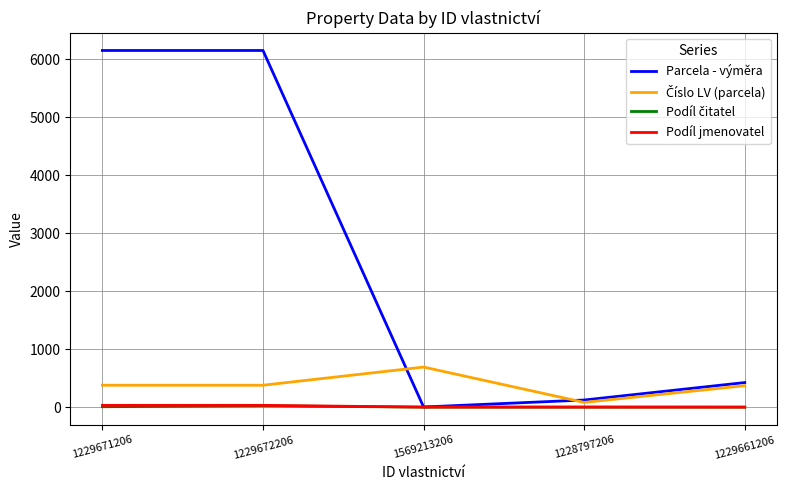

Does the chart have visible grid lines?

Yes